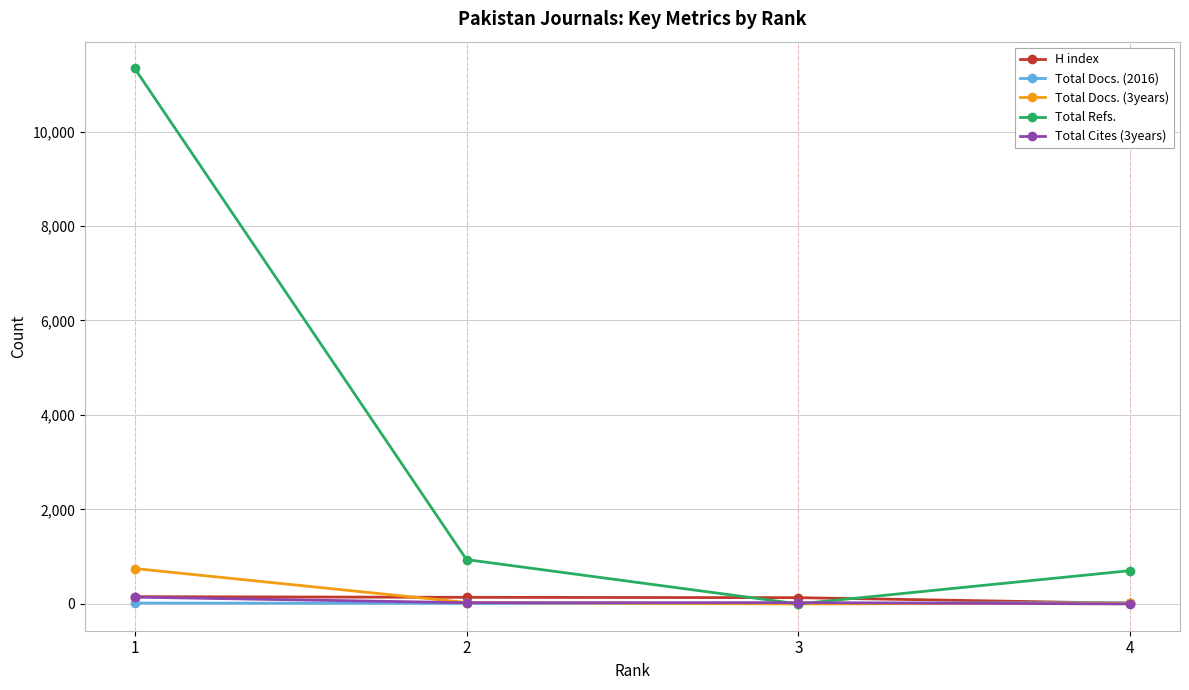

Which series has the widest spread of values?

Total Refs.